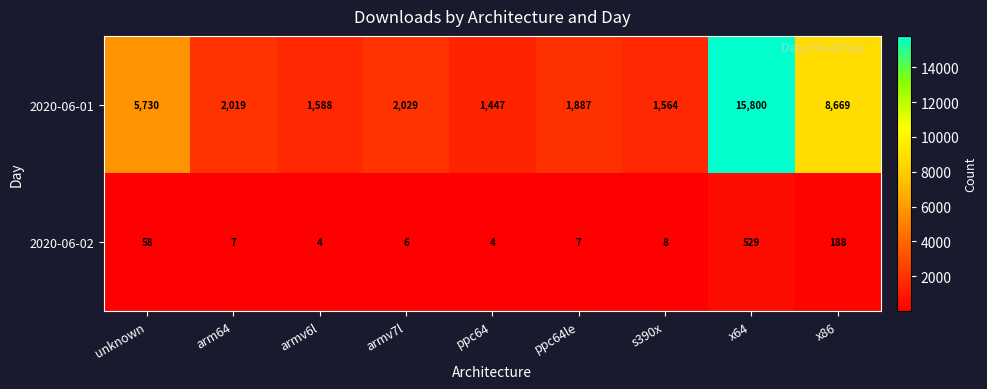

How many categories are shown in the chart?

9